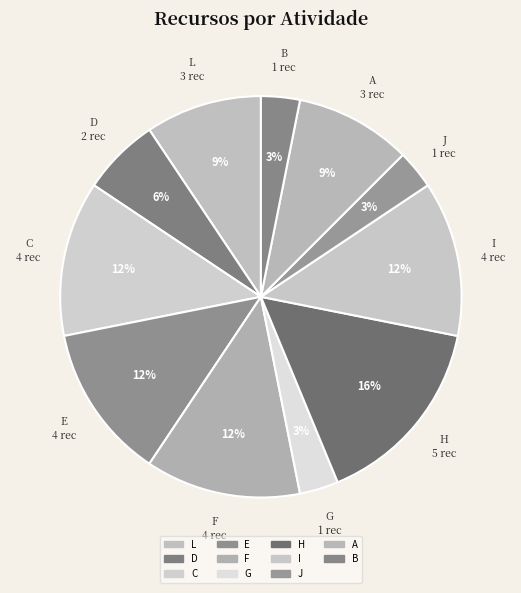

How many segments does this pie chart have?

11